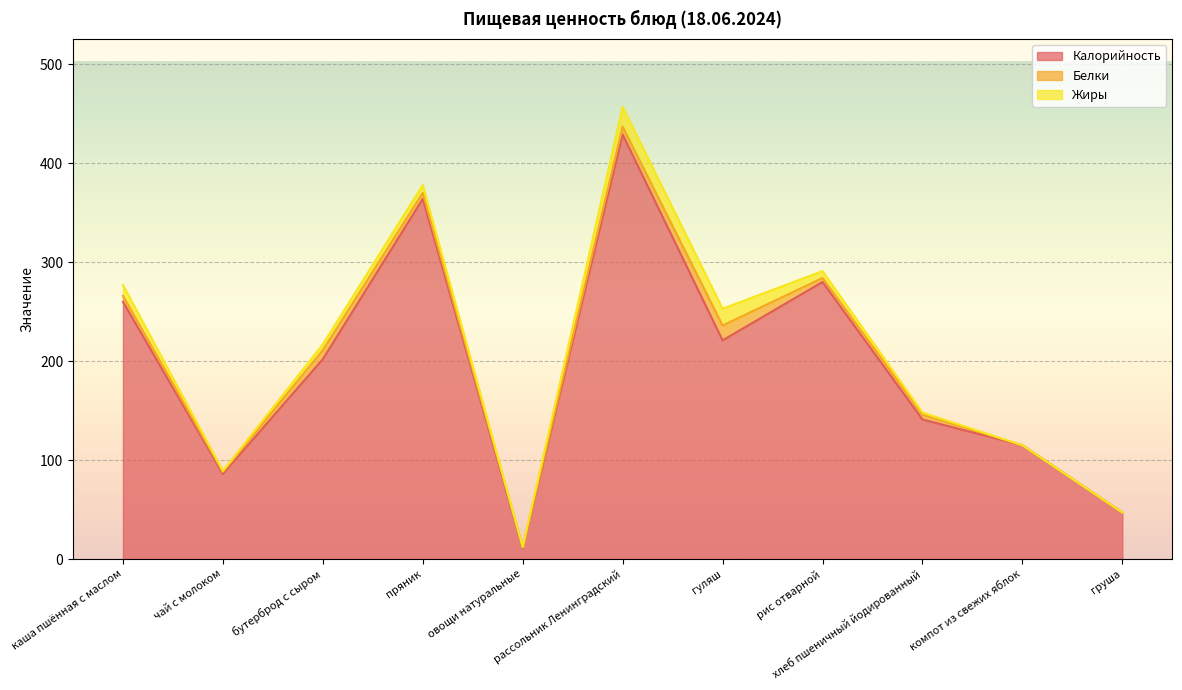

Which has a higher value, пряник or рассольник Ленинградский?

рассольник Ленинградский